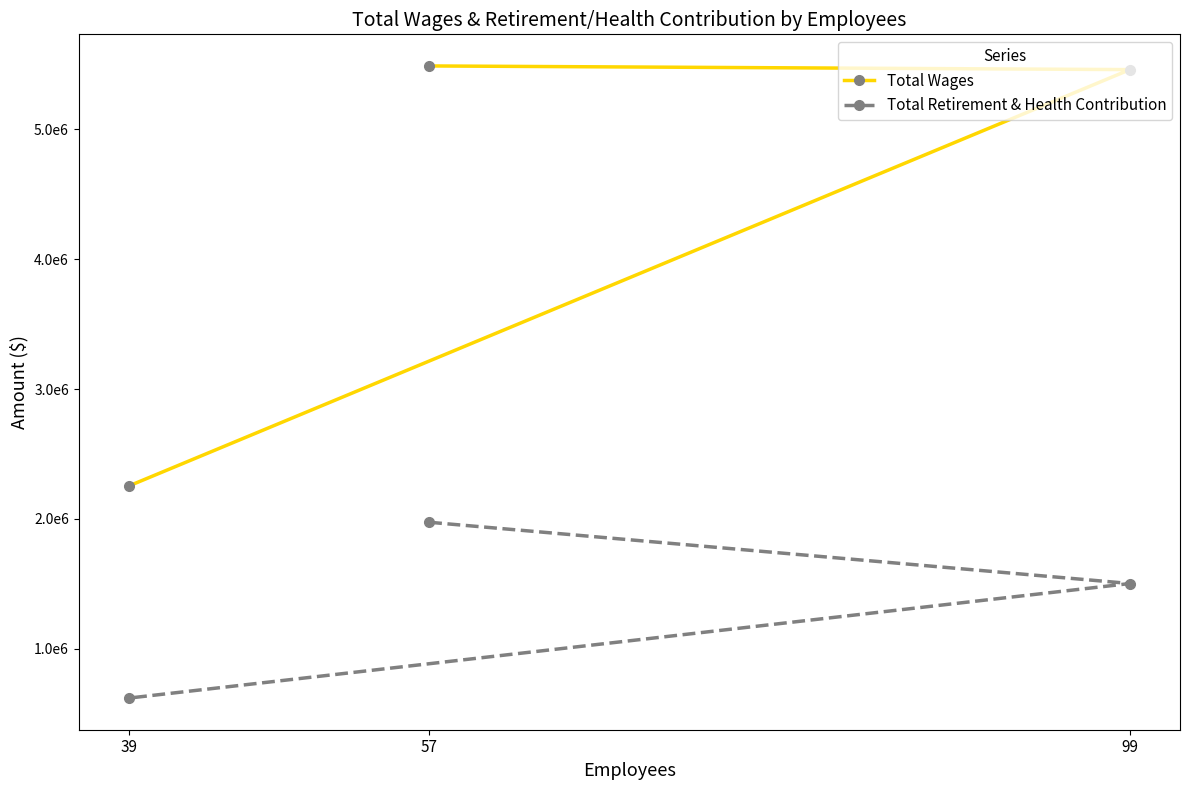

Does the chart display data point markers on the line(s)?

Yes